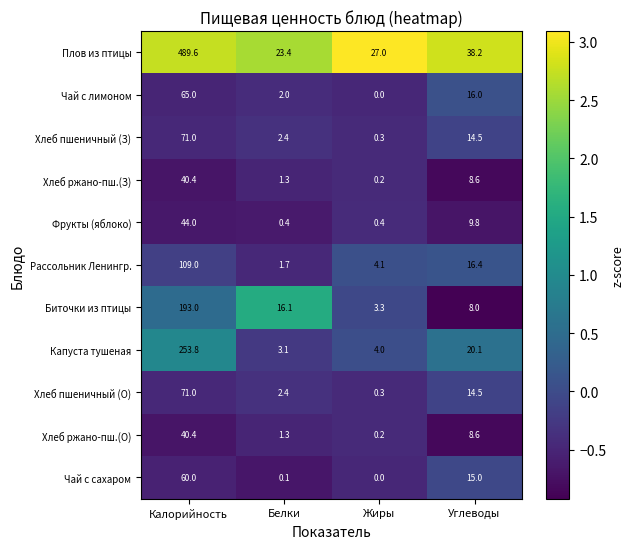

Is it true that Рассольник Ленингр. equals 1.7 at Белки?

True